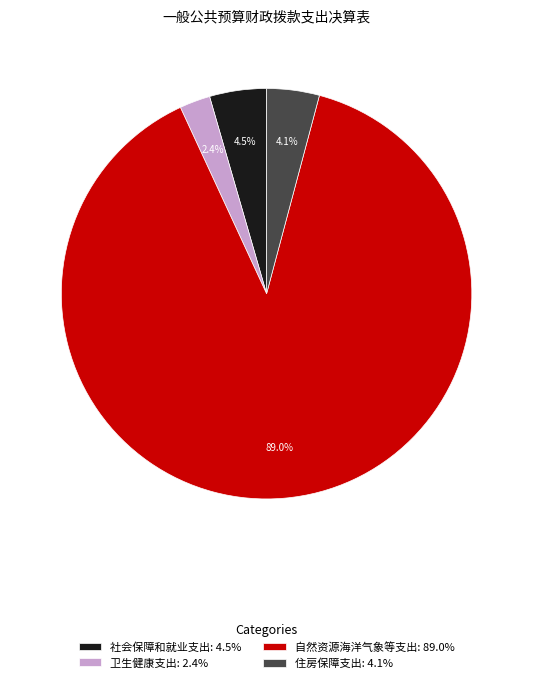

What is the total percentage of 社会保障和就业支出 and 住房保障支出?

8.6%